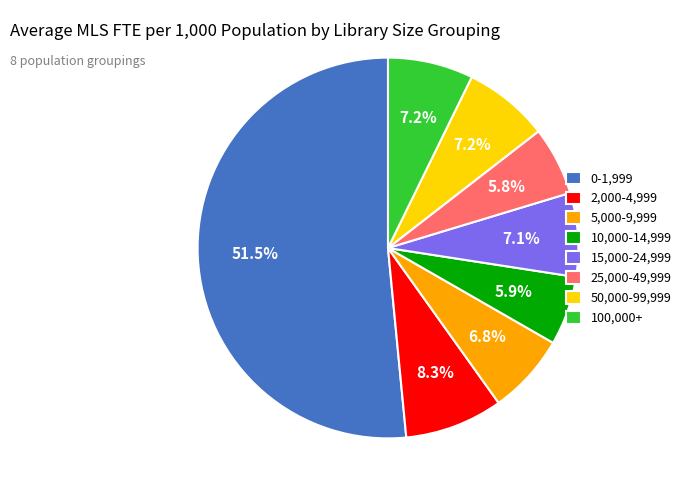

Combined, do 10,000-14,999 and 2,000-4,999 account for over 50%?

No